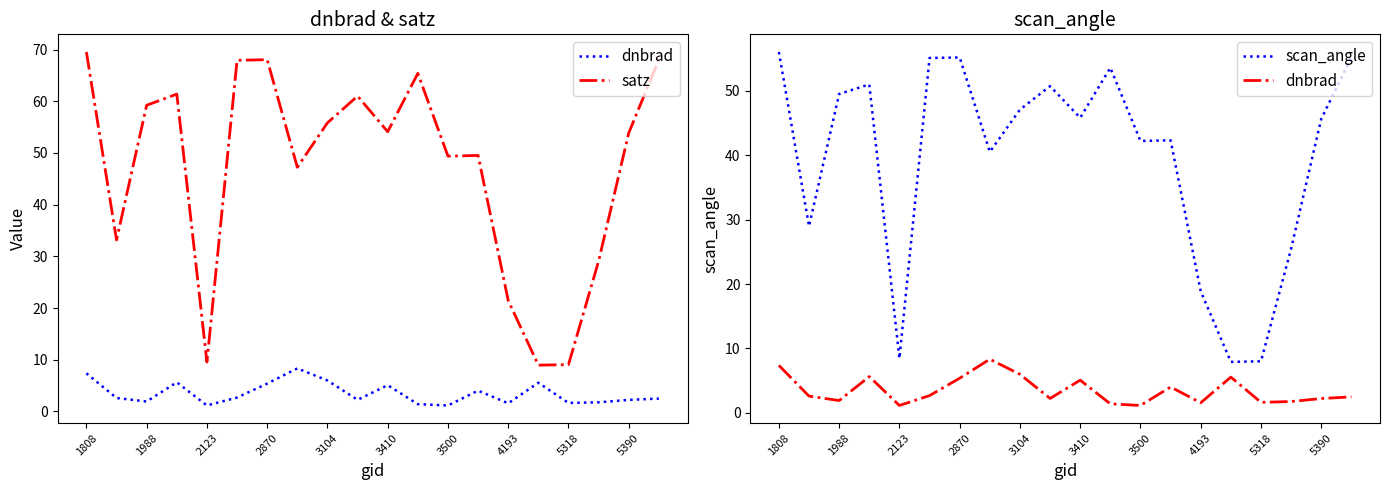

How many categories are shown in the chart?

20